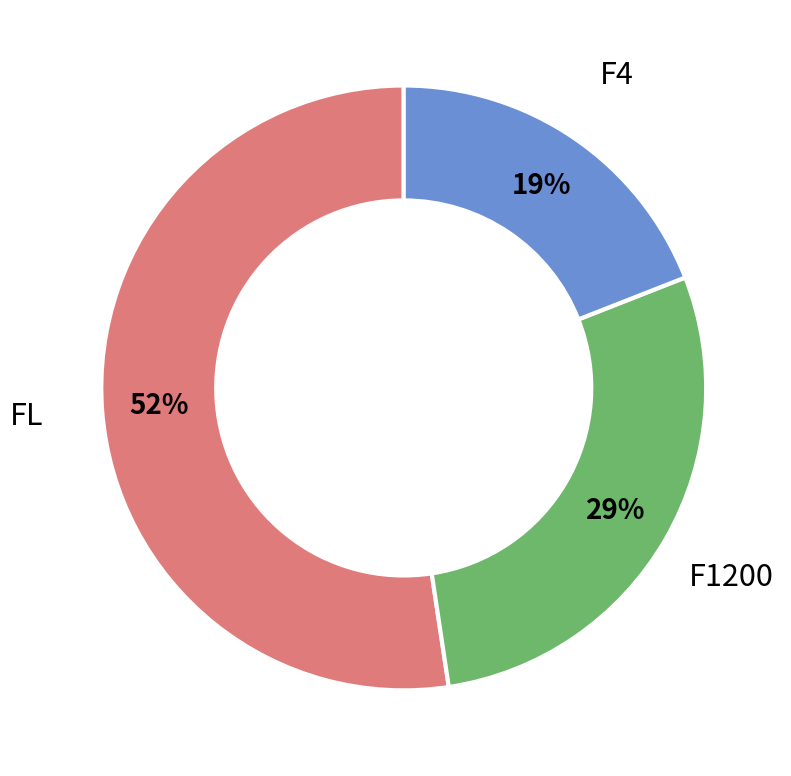

What is the majority slice?

FL